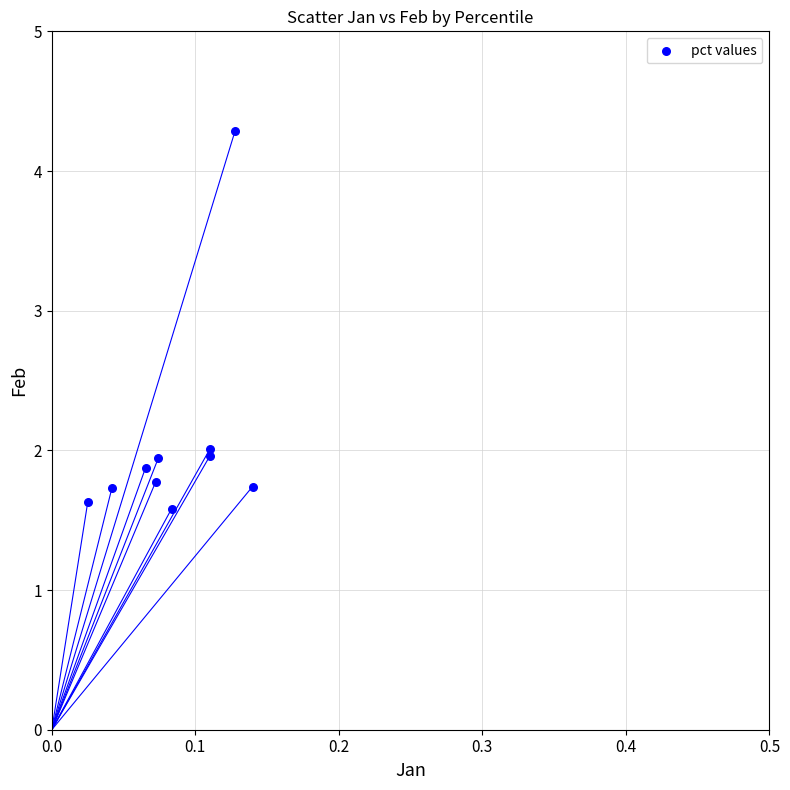

What is the average Y value?

2.1